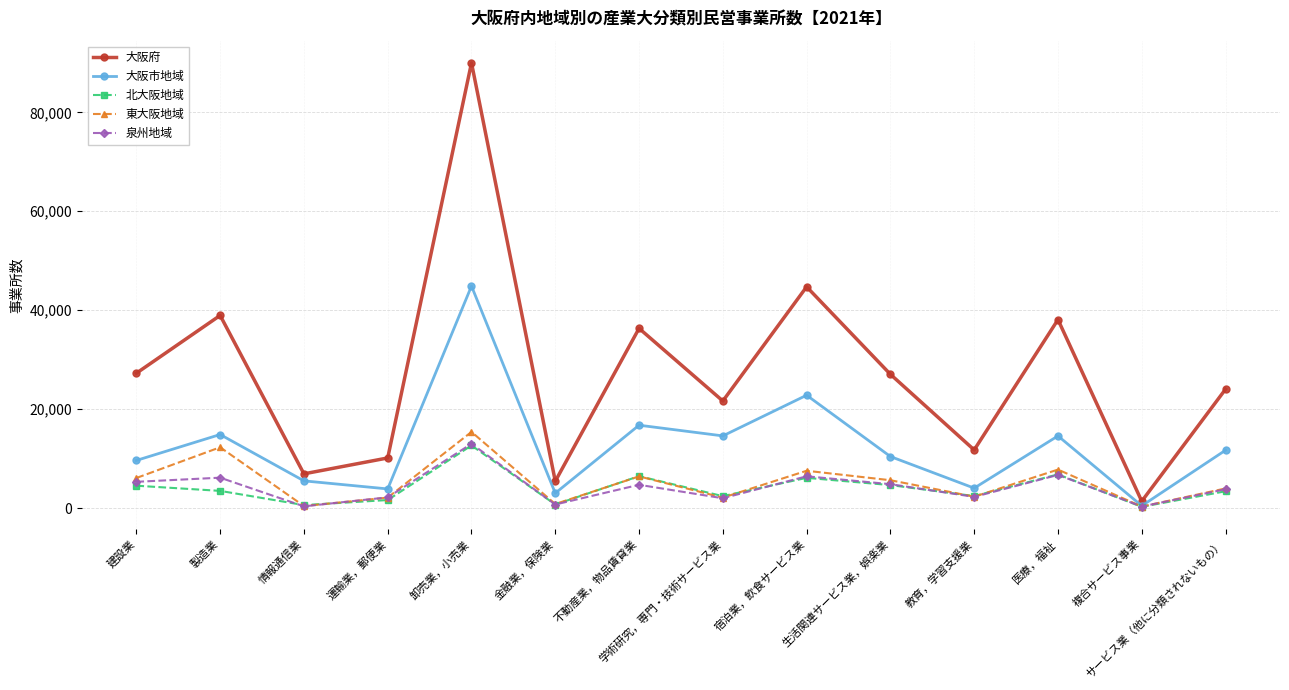

At which label does 泉州地域 first exceed 4694?

建設業